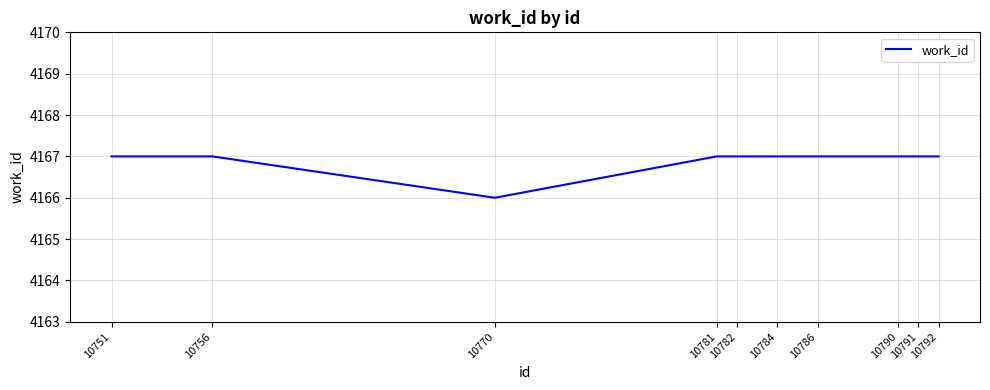

Where is the data nearest to the value 4166?

10770